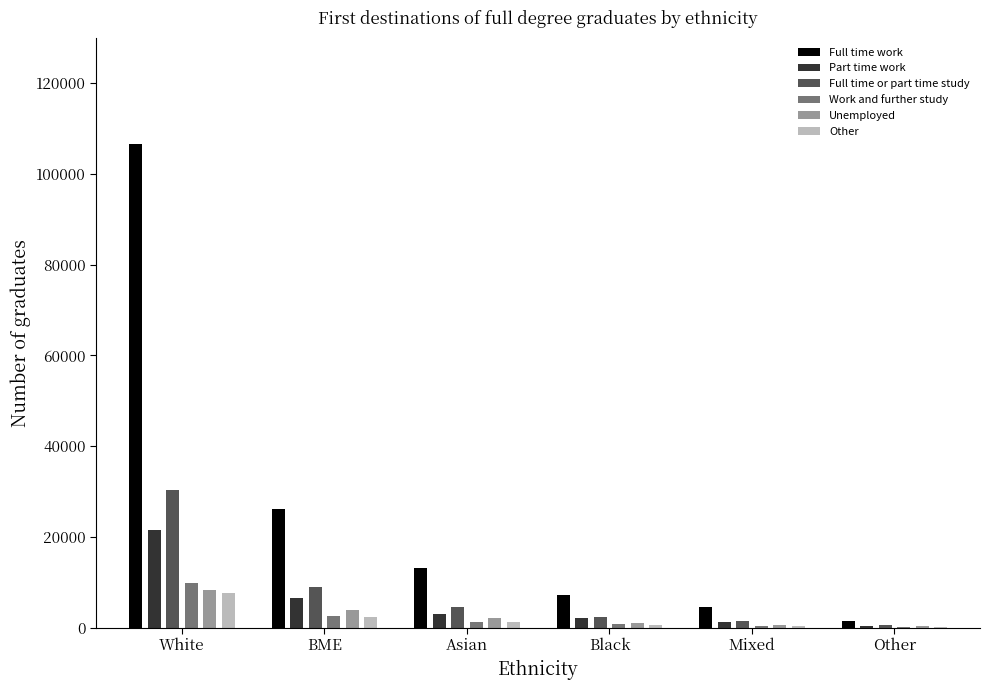

How many data points in Part time work are less than 3060?

3